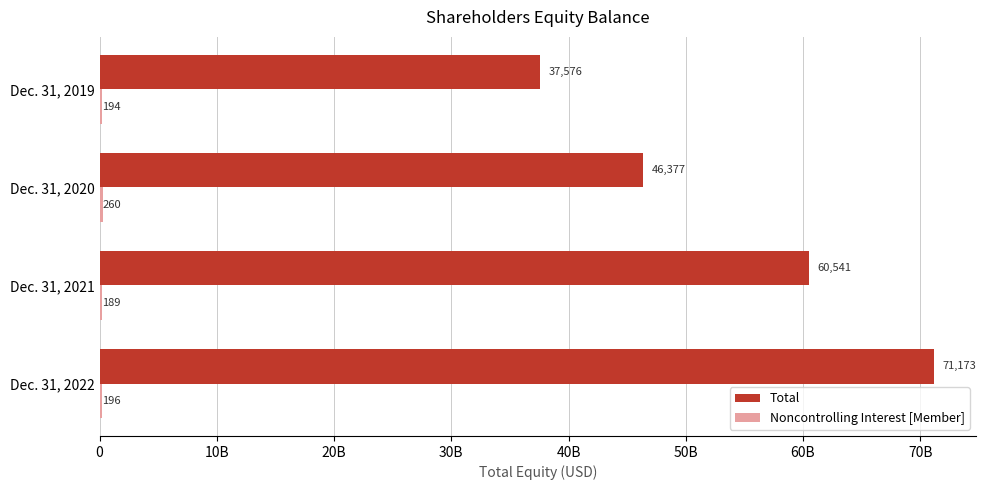

Are the bars horizontal?

Yes